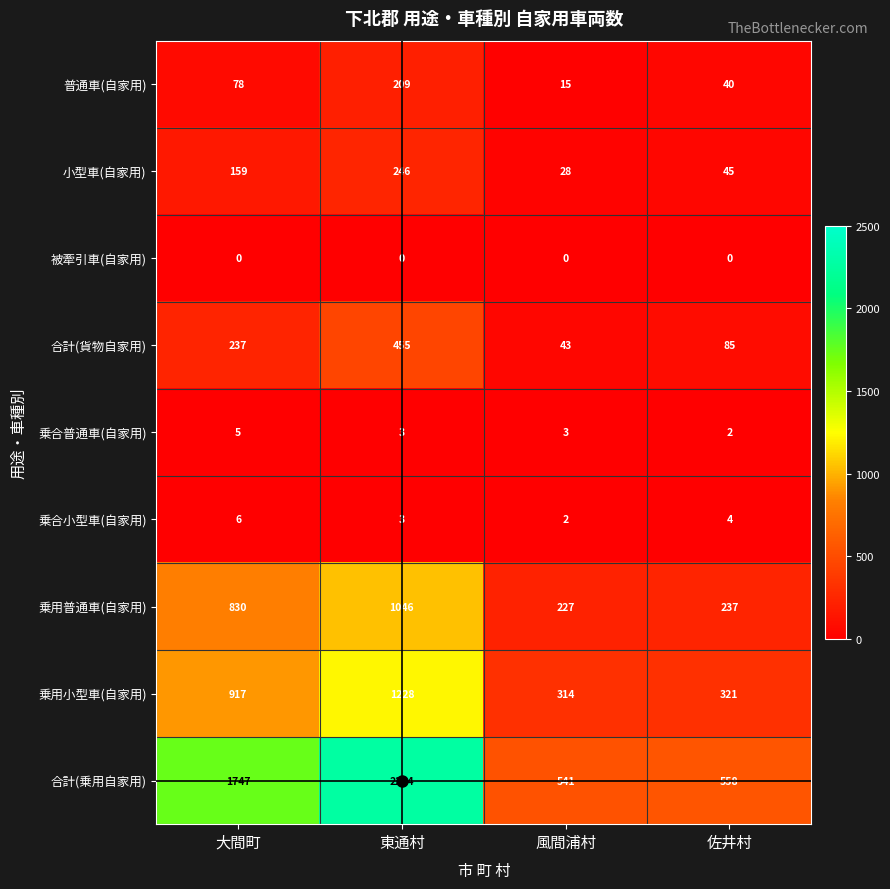

What is the average value of the 合計(乗用自家用) series?

1280